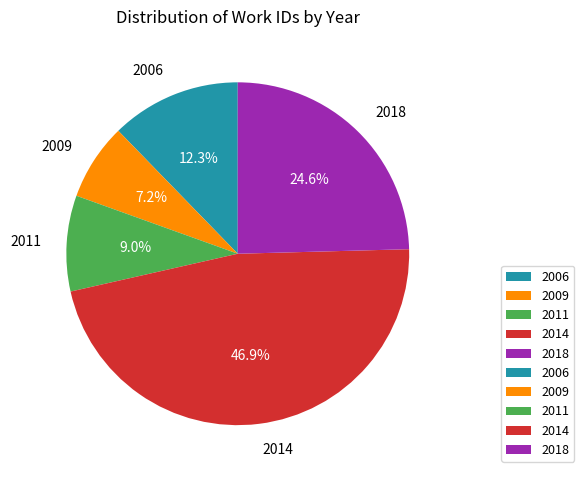

To the nearest percent, what is the difference between the largest and smallest slice percentages?

40%